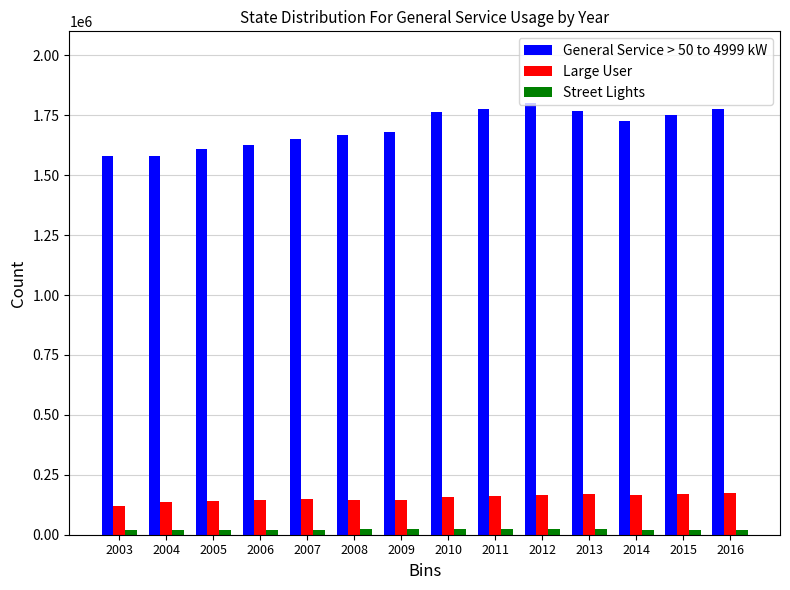

Which series has the largest total across all categories?

General Service > 50 to 4999 kW